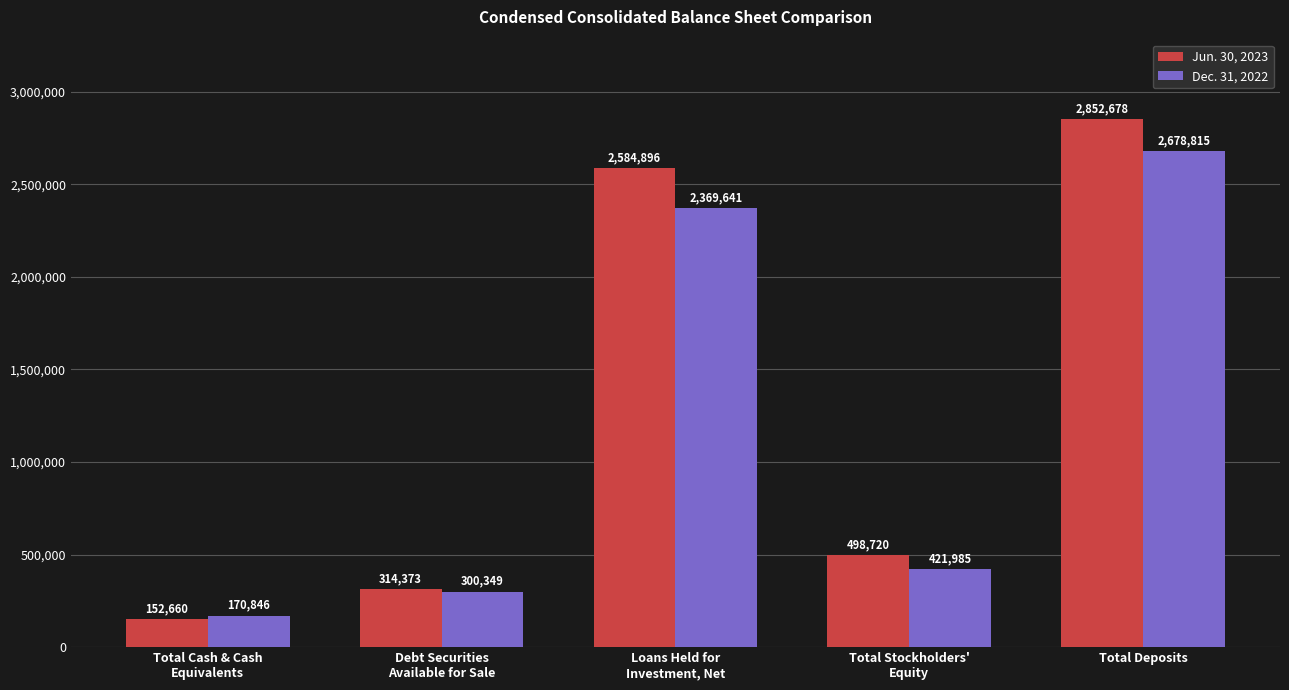

List the labels in order of Jun. 30, 2023 value, smallest first.

Total Cash & Cash
Equivalents, Debt Securities
Available for Sale, Total Stockholders'
Equity, Loans Held for
Investment, Net, Total Deposits